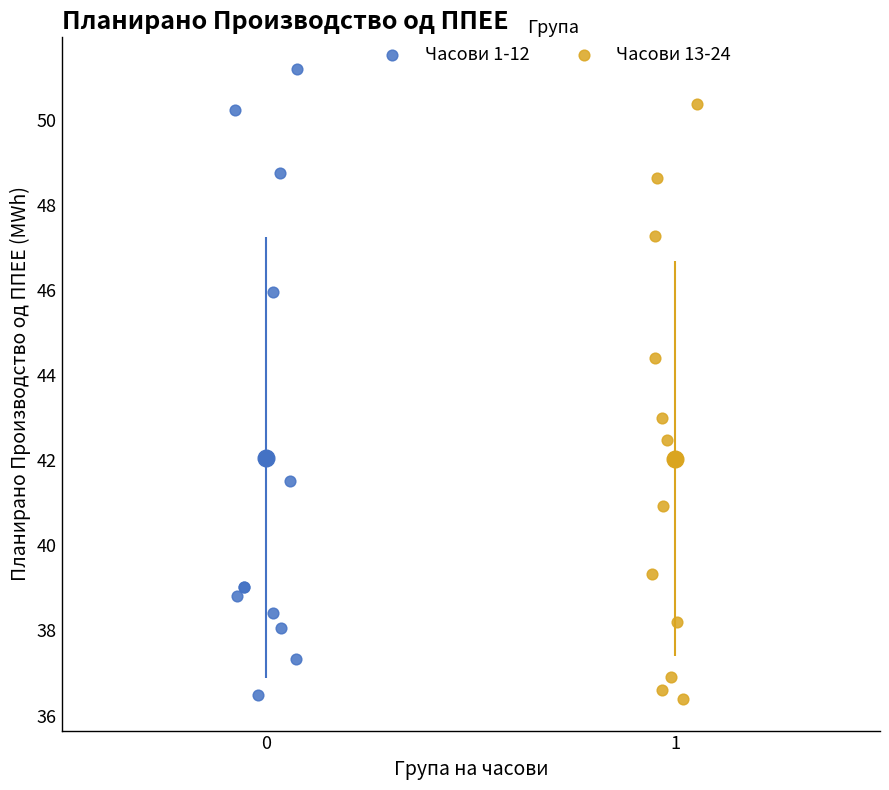

Which series reaches the maximum Y coordinate?

Часови 1-12